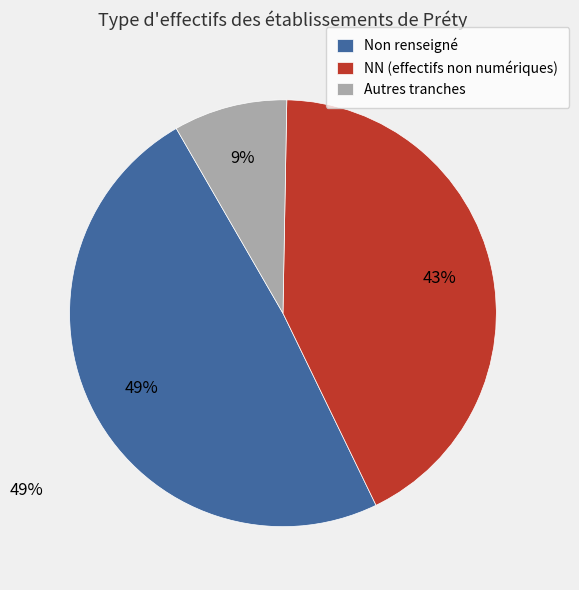

Rank the categories by value from highest to lowest.

Non renseigné, NN (effectifs non numériques), Autres tranches